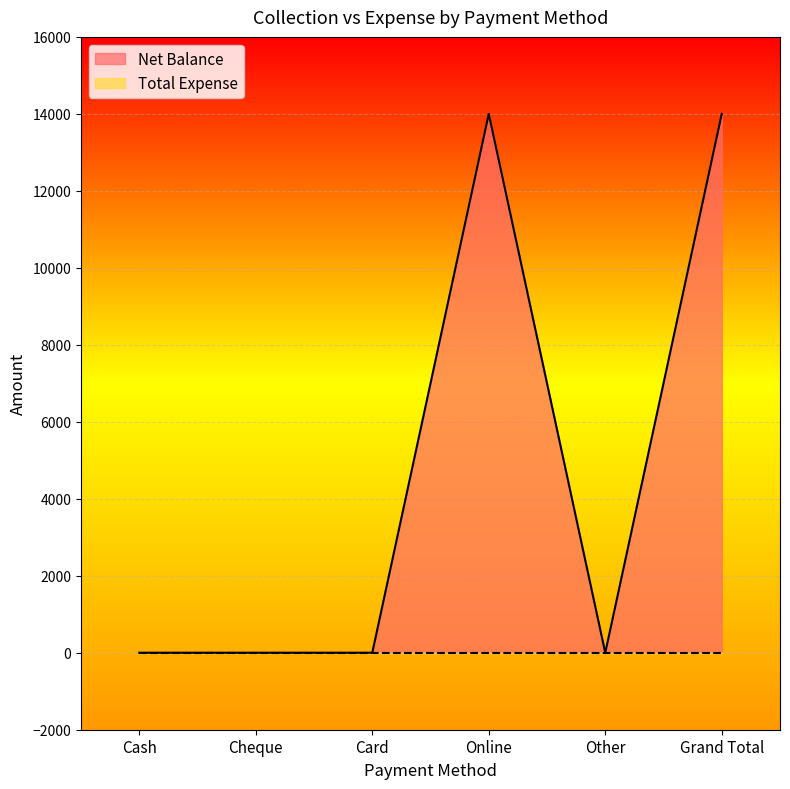

Rank the categories by value from lowest to highest.

Cash, Cheque, Card, Other, Online, Grand Total